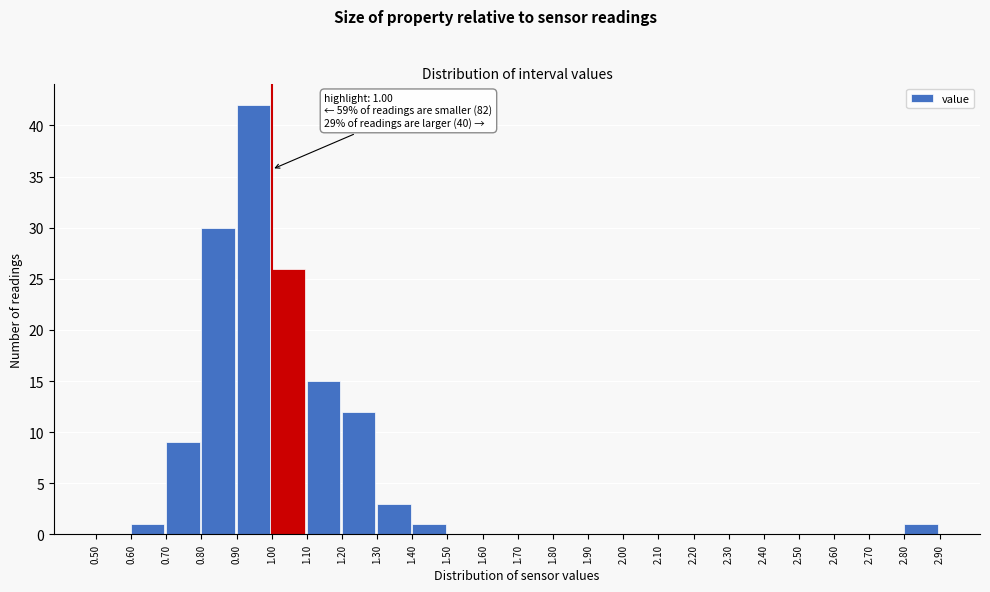

Which range on the x-axis has the tallest bar?

0.90 to 1.00